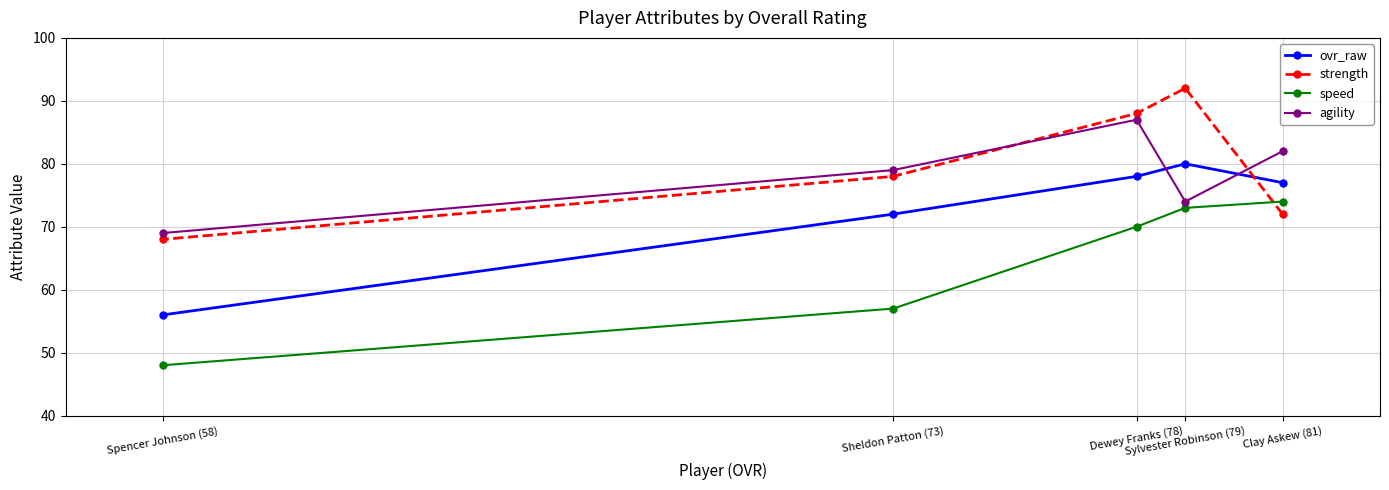

What are all the series names shown in the legend?

ovr_raw, strength, speed, agility